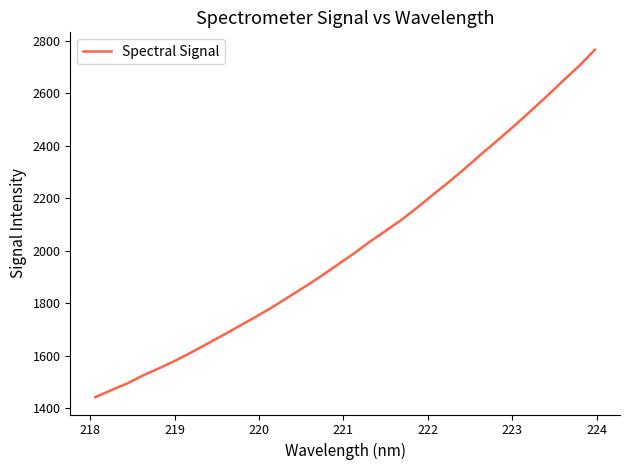

True or false: there are more than 1 points higher than both neighbors.

False